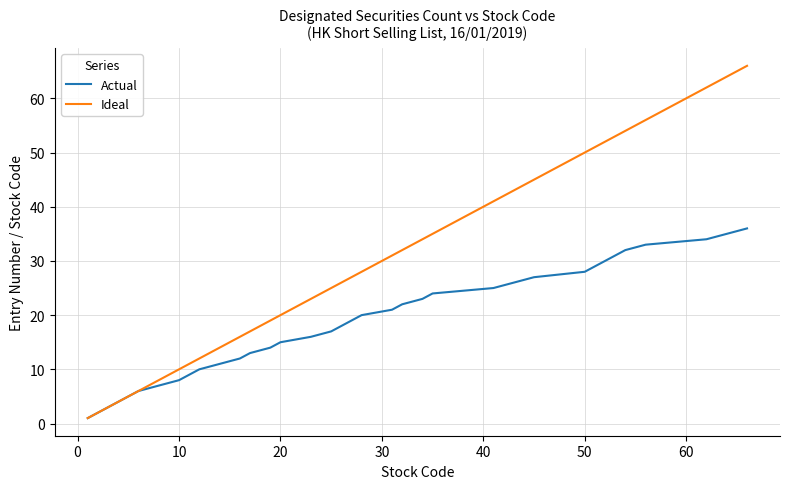

Which series has the widest spread of values?

Ideal